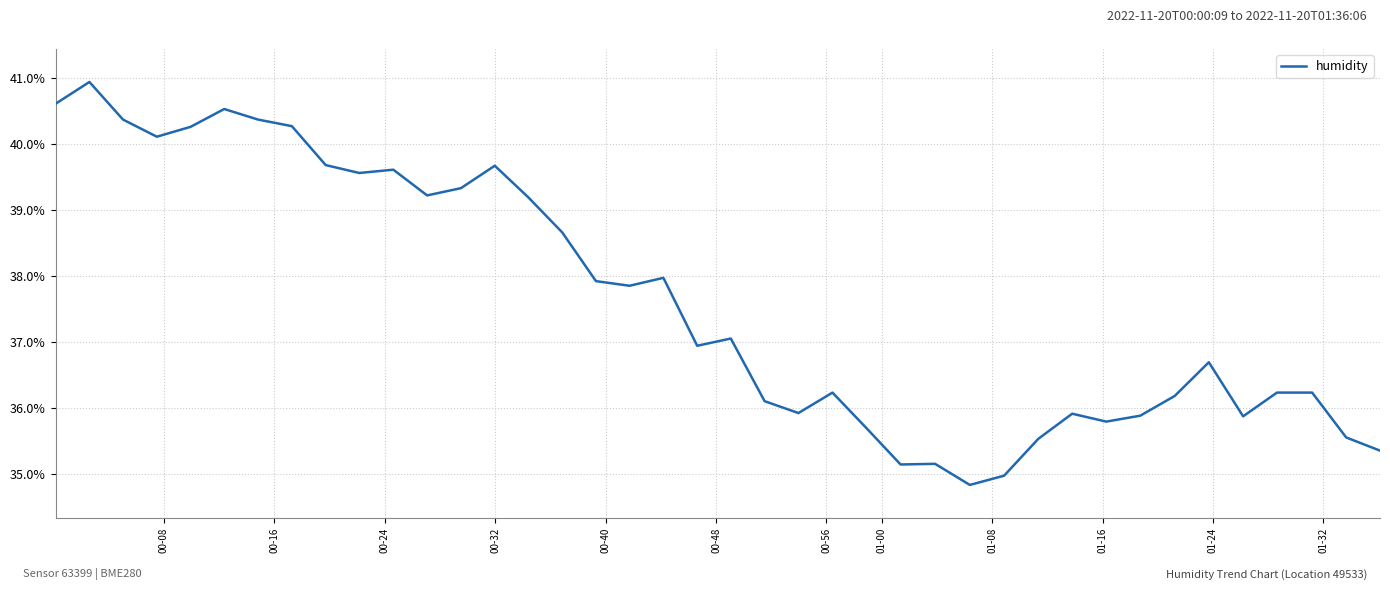

What is the difference between the maximum and minimum values?

6.1